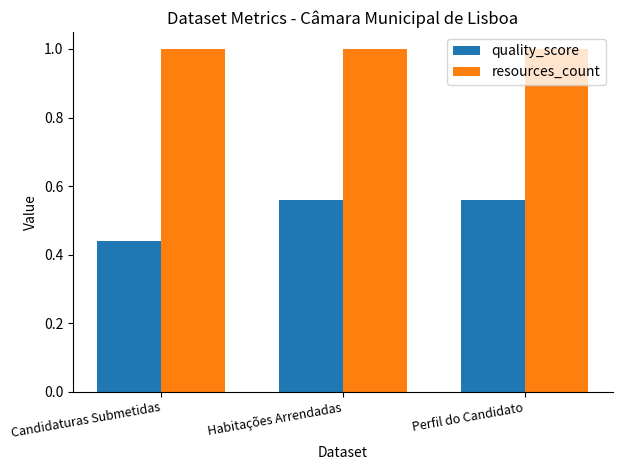

The value of quality_score at Perfil do Candidato is 1.0. True or false?

False